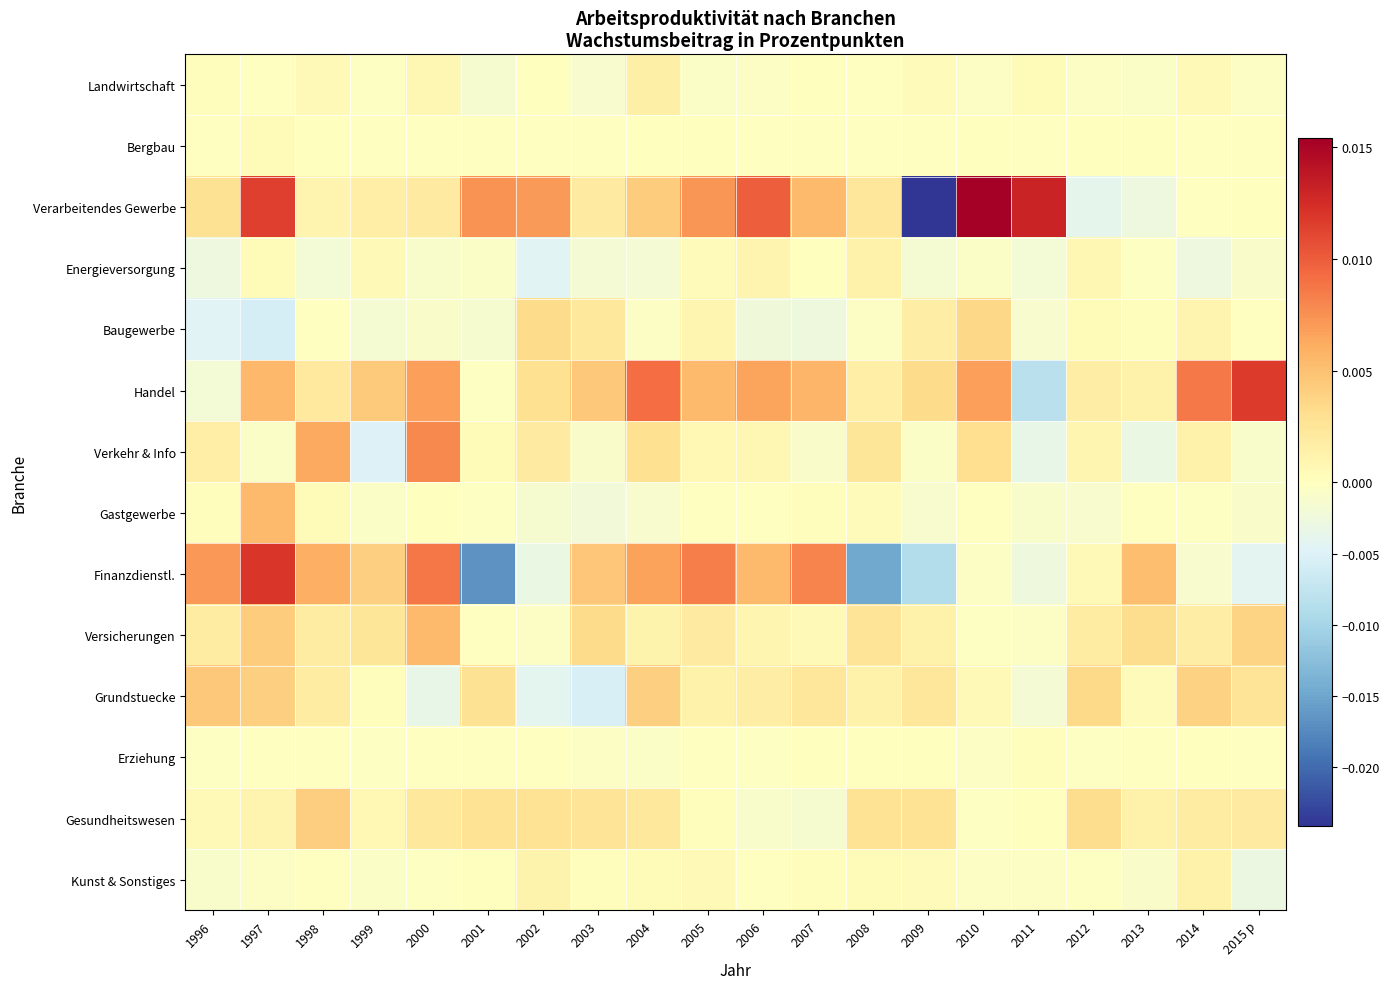

List the series in order of their peak value, highest first.

Verarbeitendes Gewerbe, Finanzdienstl., Handel, Verkehr & Info, Versicherungen, Gastgewerbe, Grundstuecke, Gesundheitswesen, Baugewerbe, Landwirtschaft, Kunst & Sonstiges, Energieversorgung, Bergbau, Erziehung